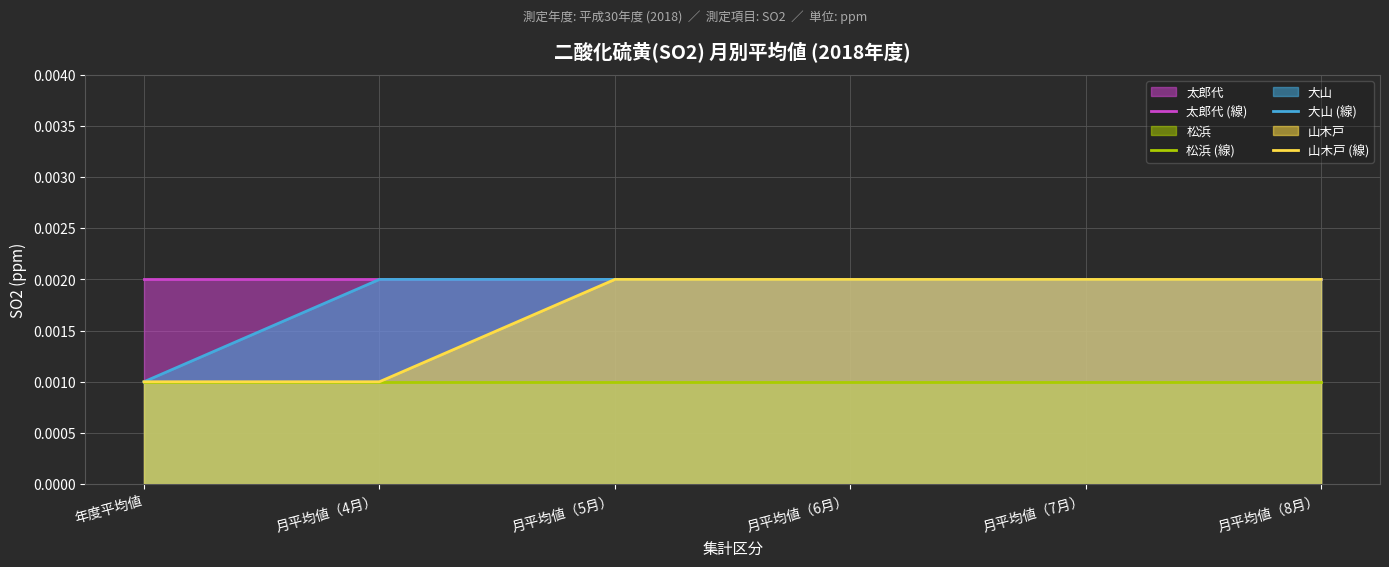

At 年度平均値, list the series in order from largest to smallest.

太郎代 (線), 松浜 (線), 大山 (線), 山木戸 (線)